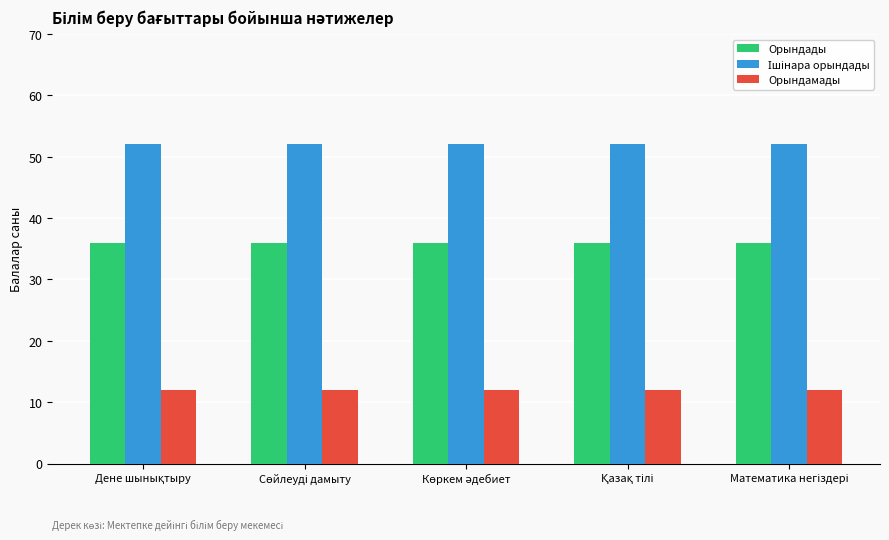

How many groups of bars are there?

5